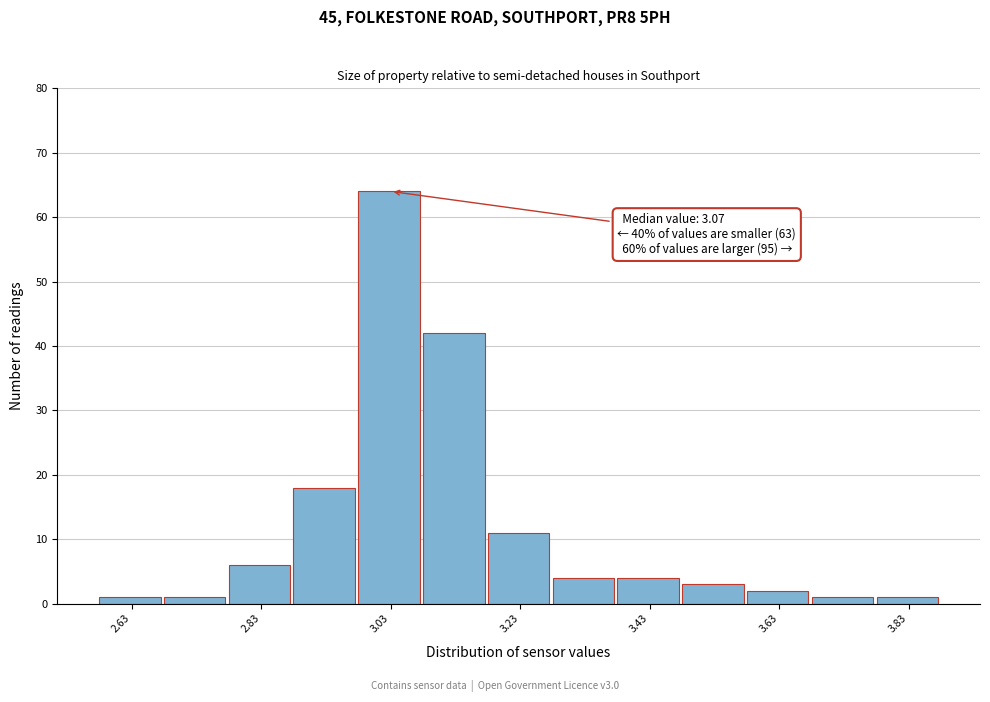

Which range on the x-axis has the tallest bar?

2.98 to 3.08